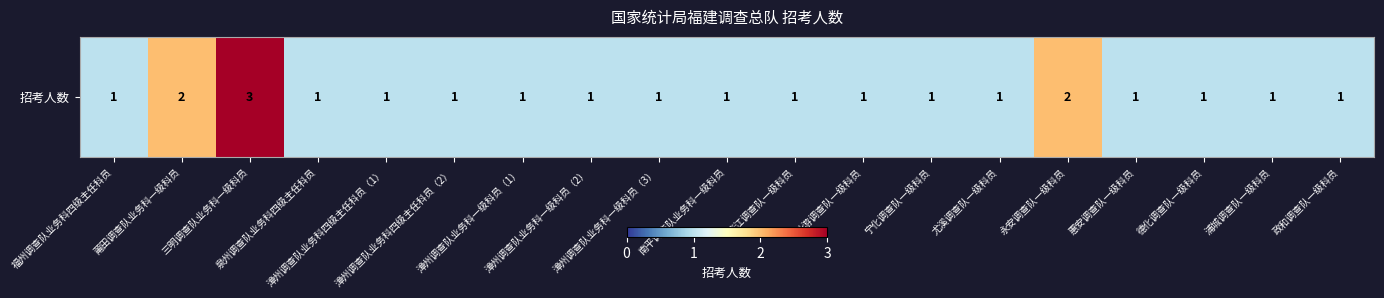

What is the average value?

1